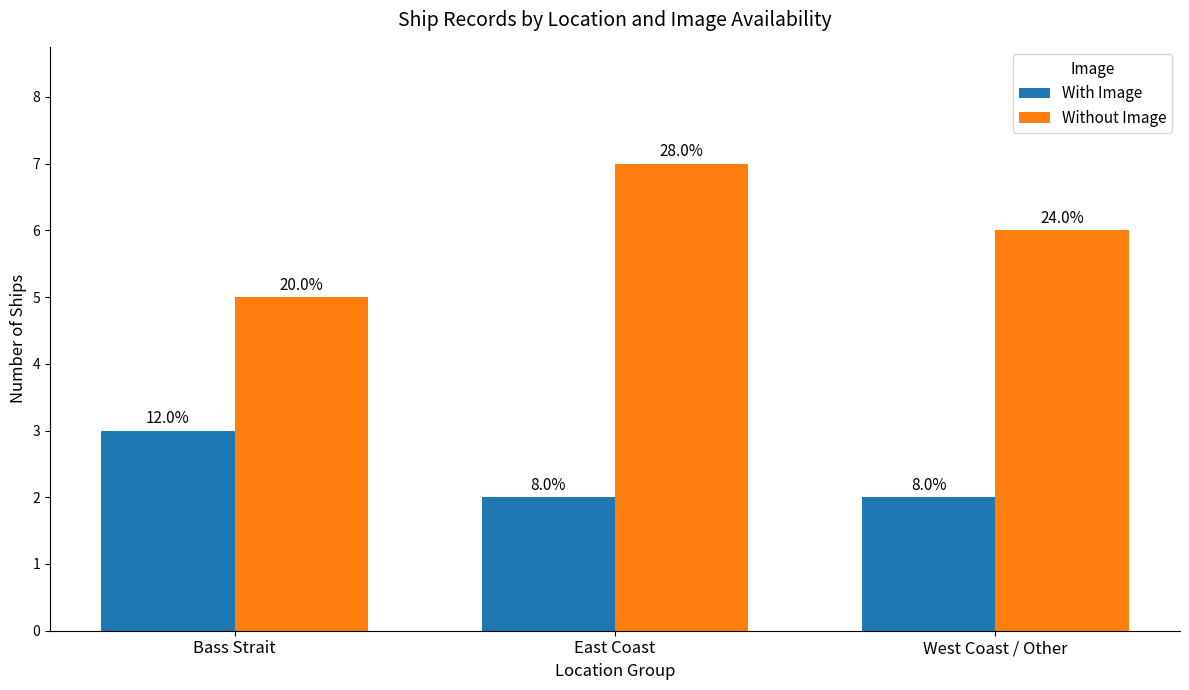

What are all the series names shown in the legend?

With Image, Without Image